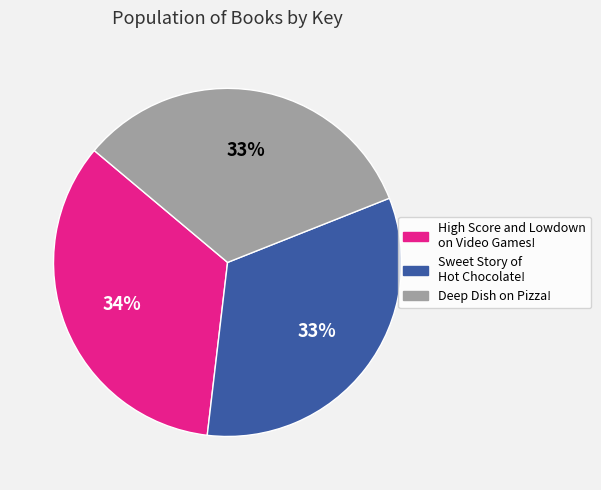

To the nearest percent, what percentage of the pie is High Score and Lowdown on Video Games!?

34%